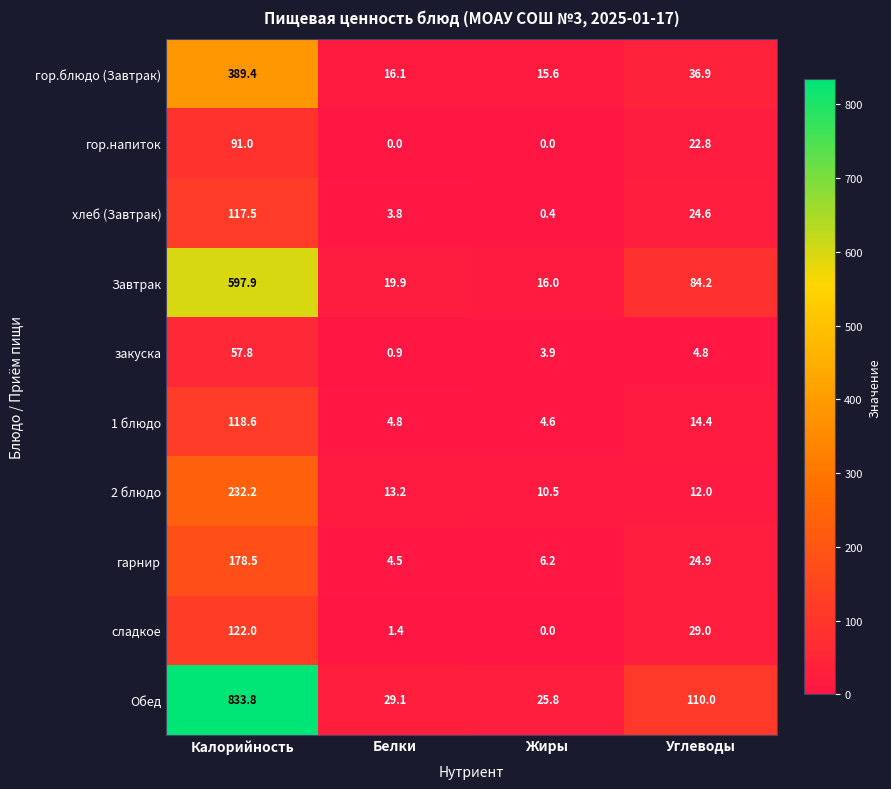

True or false: закуска has a value of 6.5 at Углеводы.

False